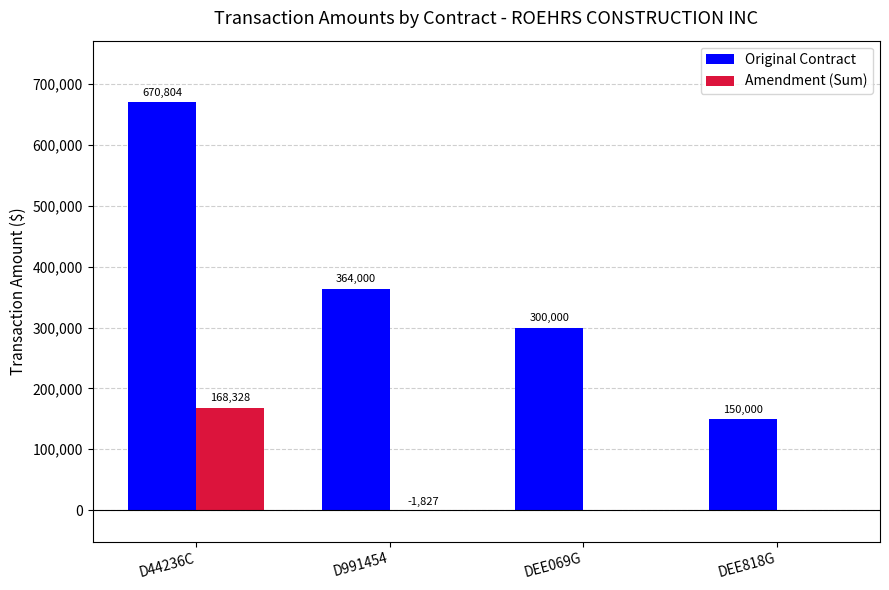

What is the sum of all Amendment (Sum) values?

166501